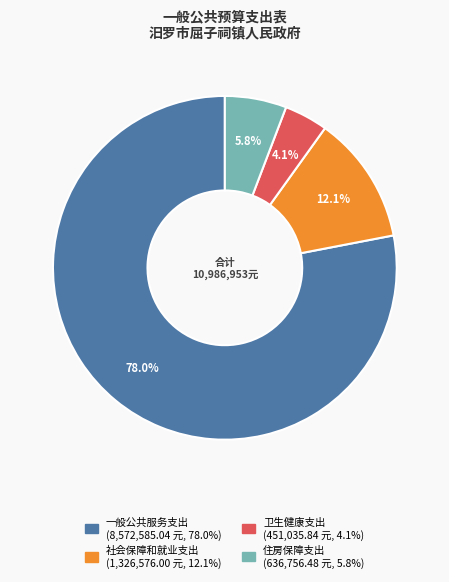

What is the largest slice in the pie chart?

一般公共服务支出